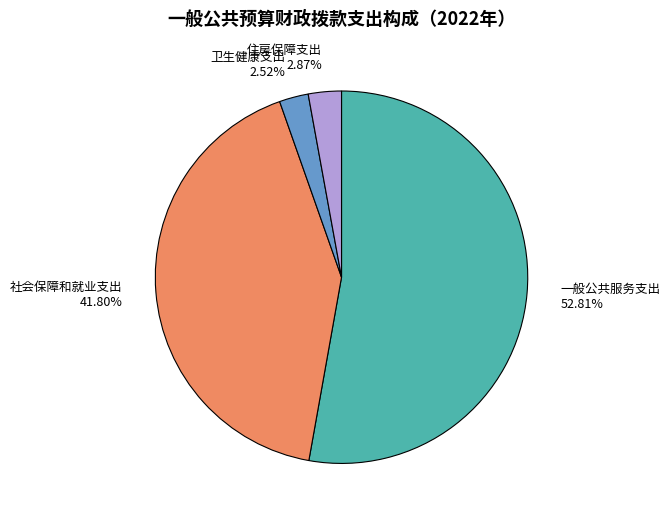

Approximately how many times larger is the value at 社会保障和就业支出 41.80% compared to 卫生健康支出 2.52%?

16.6